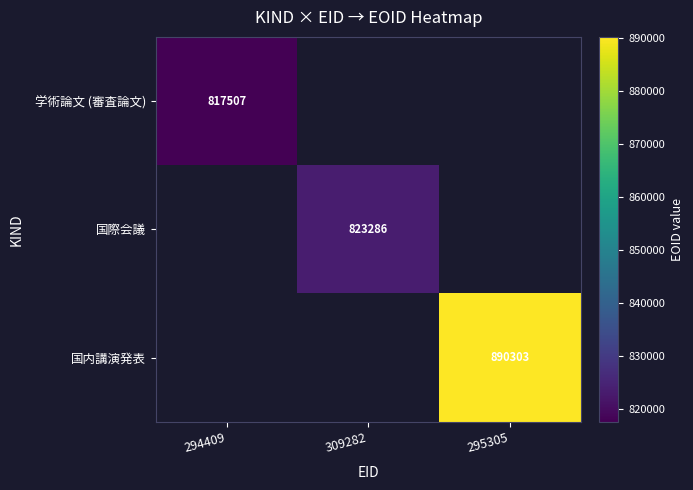

True or false: 国内講演発表 has a value of 890303 at 295305.

True